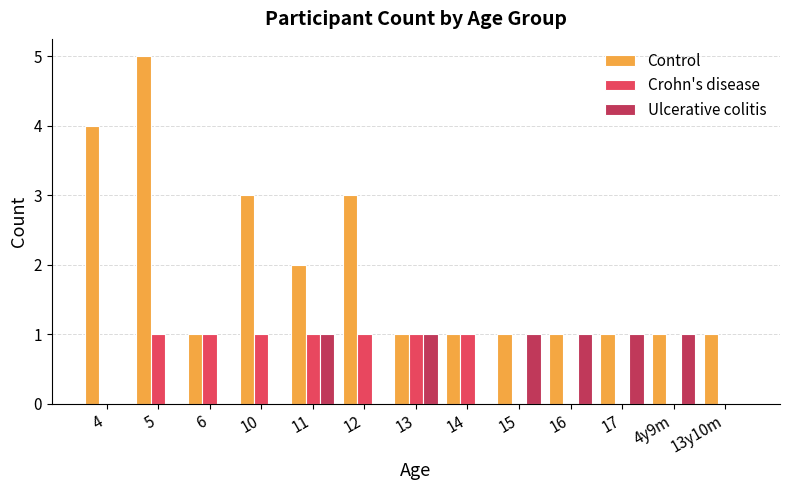

At which category is the sum across all series the highest?

5